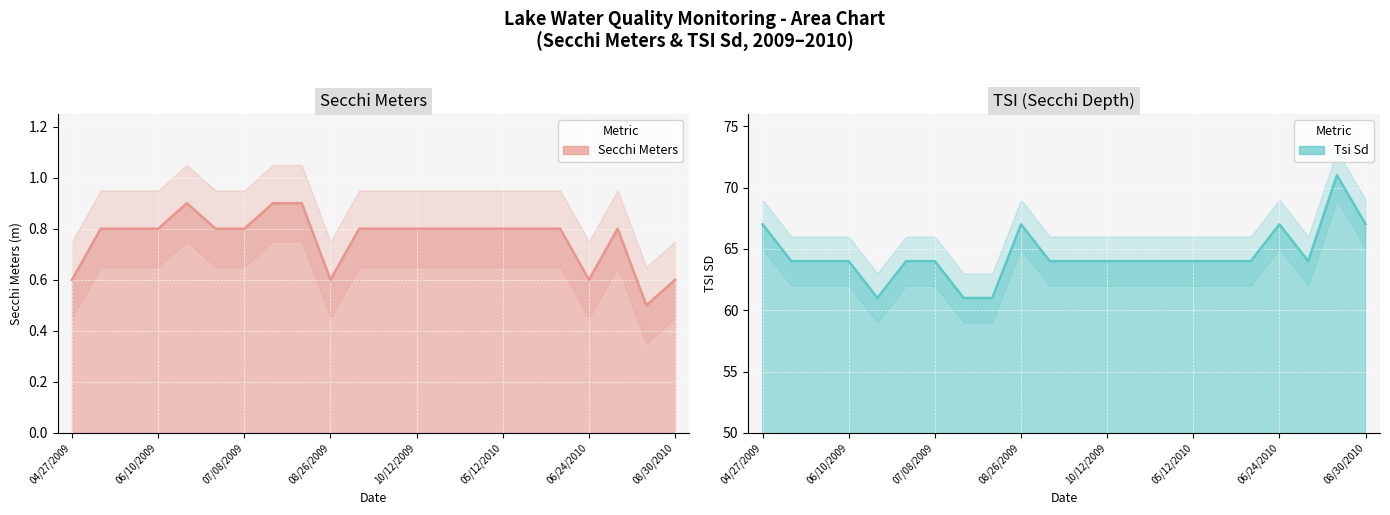

How many Tsi Sd values are between 64 and 65?

14